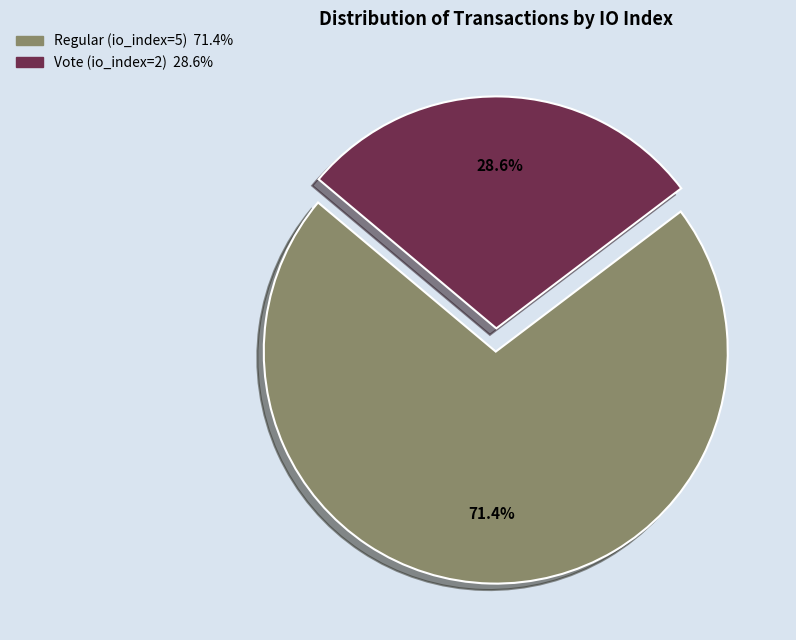

True or false: Vote (io_index=2) accounts for 29% of the total.

True